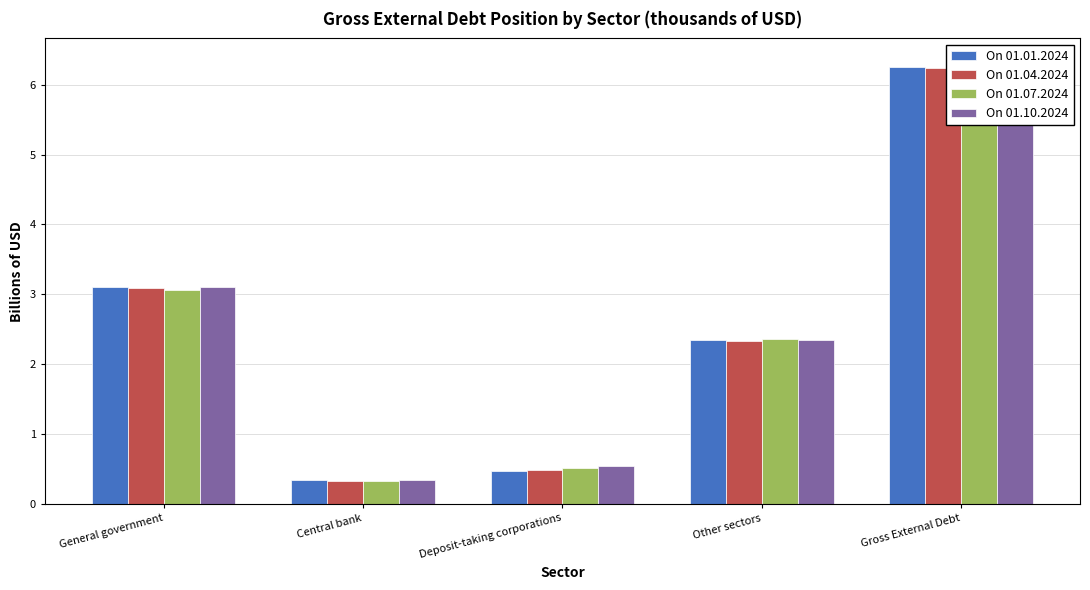

At which label is On 01.04.2024 closest to 3?

General government